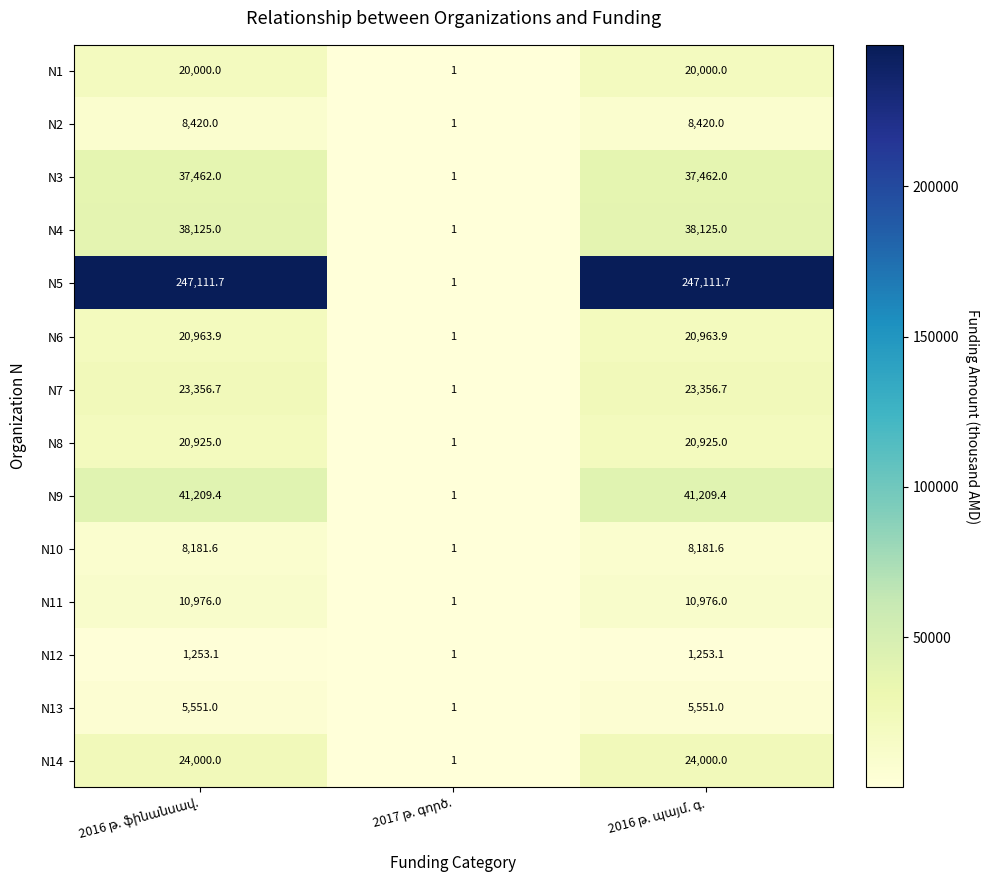

What is the greatest value displayed?

247111.7